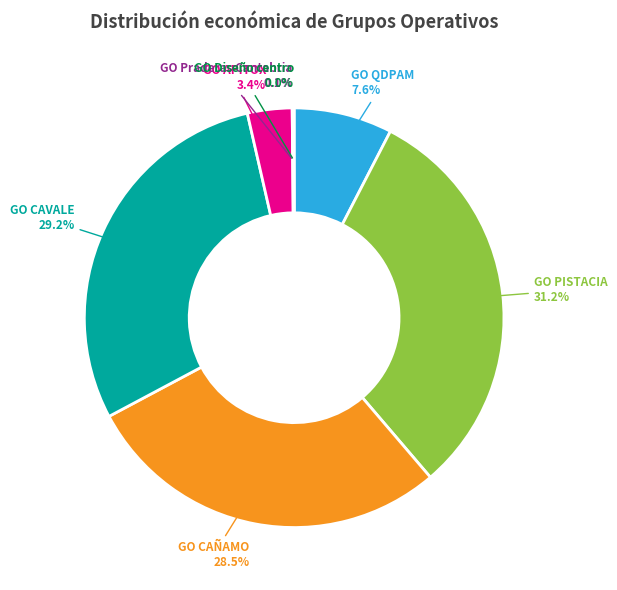

Which has a higher value, GO CAÑAMO or GO QDPAM?

GO CAÑAMO